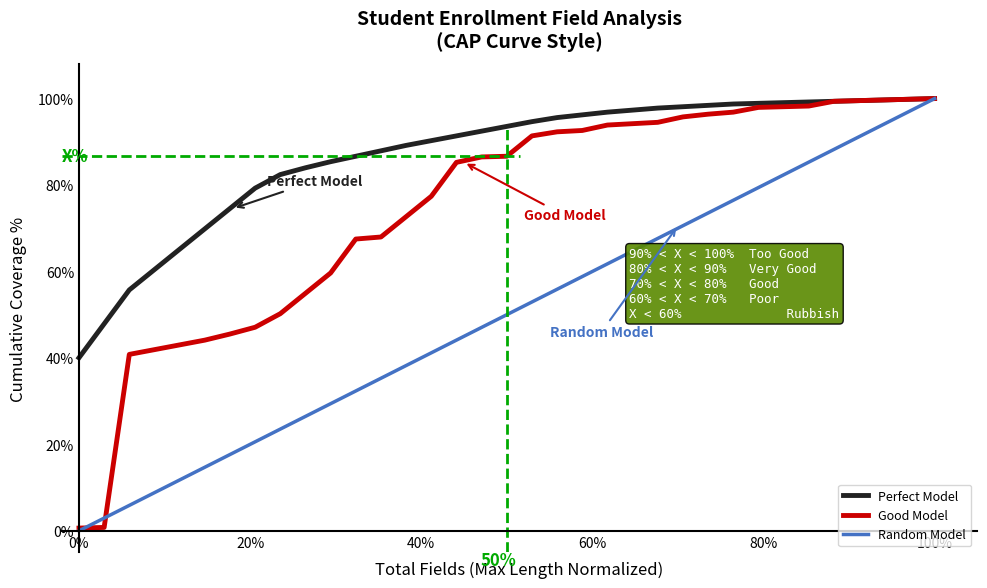

What is the maximum value shown in the chart?

100.0